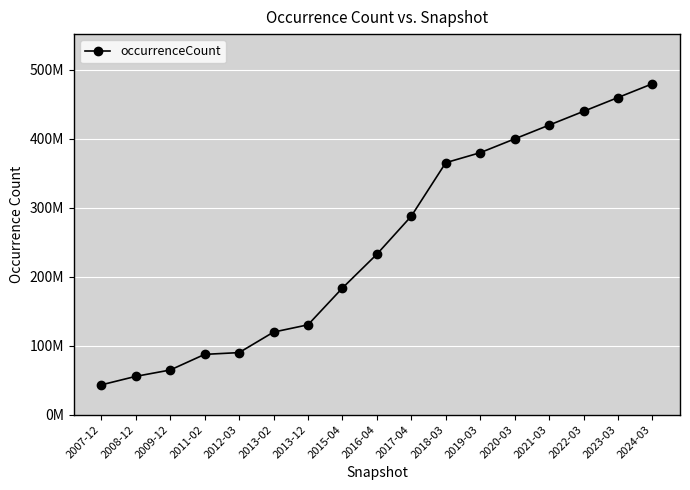

Which has a higher value, 2017-04 or 2013-12?

2017-04